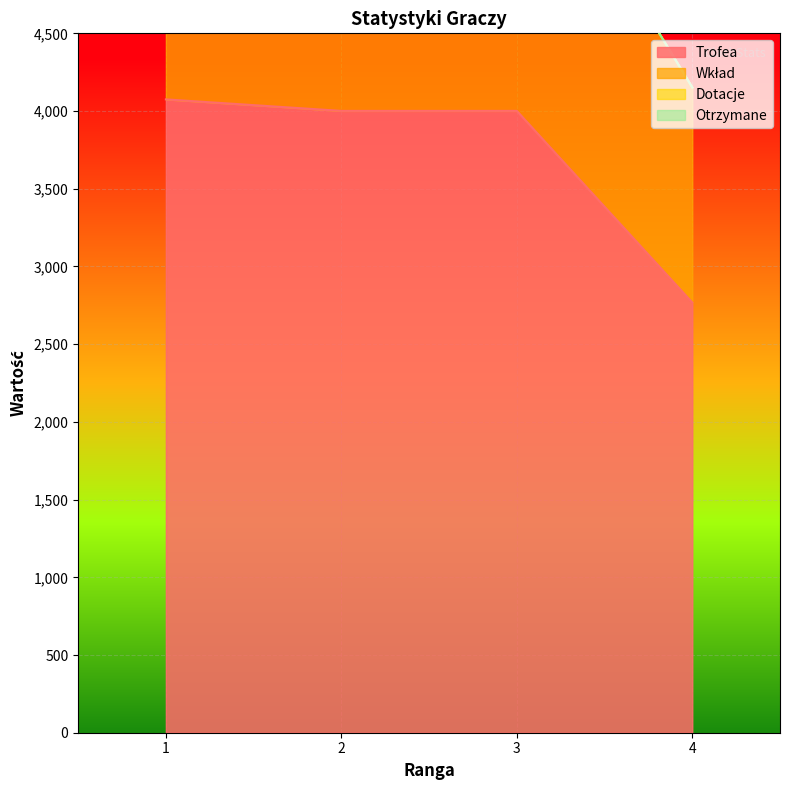

Is the value of Trofea at 1 greater than the value of Wkład at 2?

No